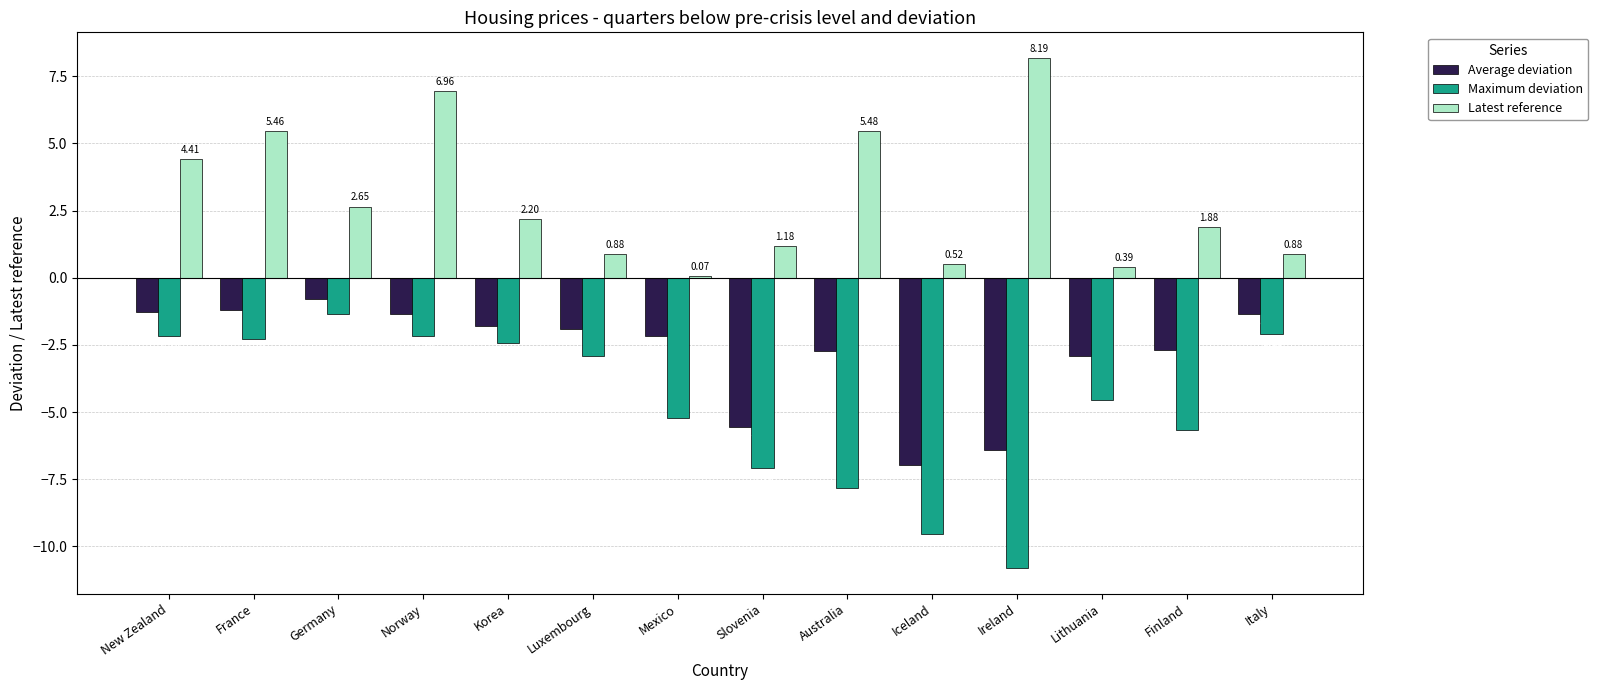

Rank the series by their maximum value, from highest to lowest.

Latest reference, Average deviation, Maximum deviation